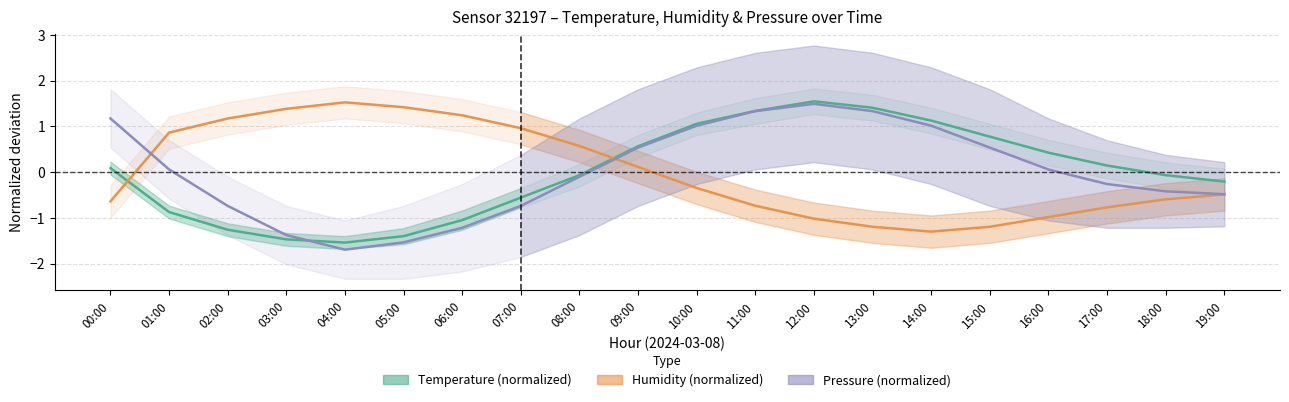

At which category does Temperature (normalized) reach its first local peak?

12:00